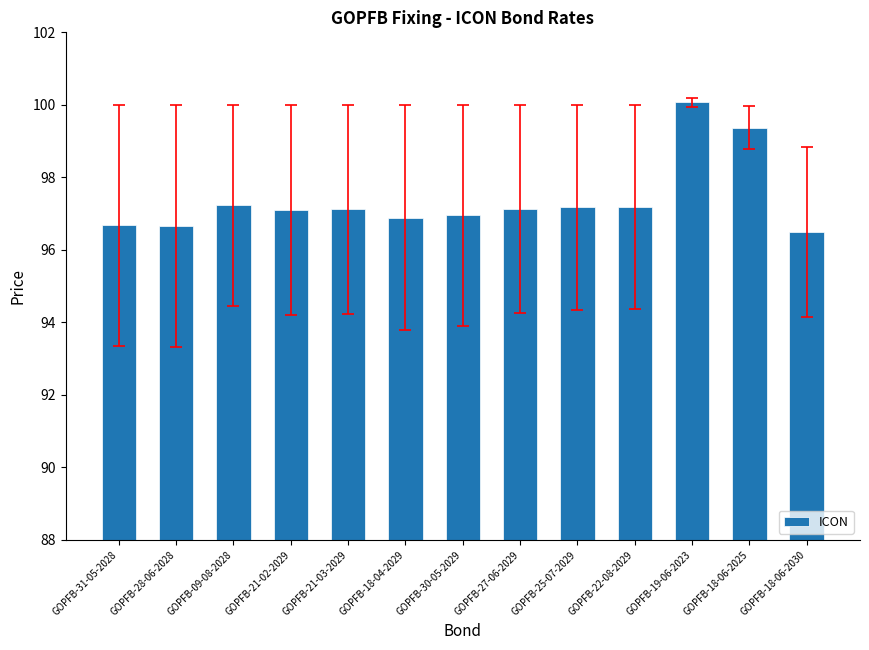

What is the label of the 10th bar from the left?

GOPFB-22-08-2029